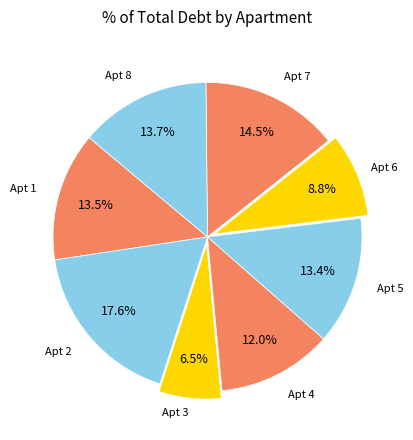

What percentage is NOT represented by Apt 7?

85.5%